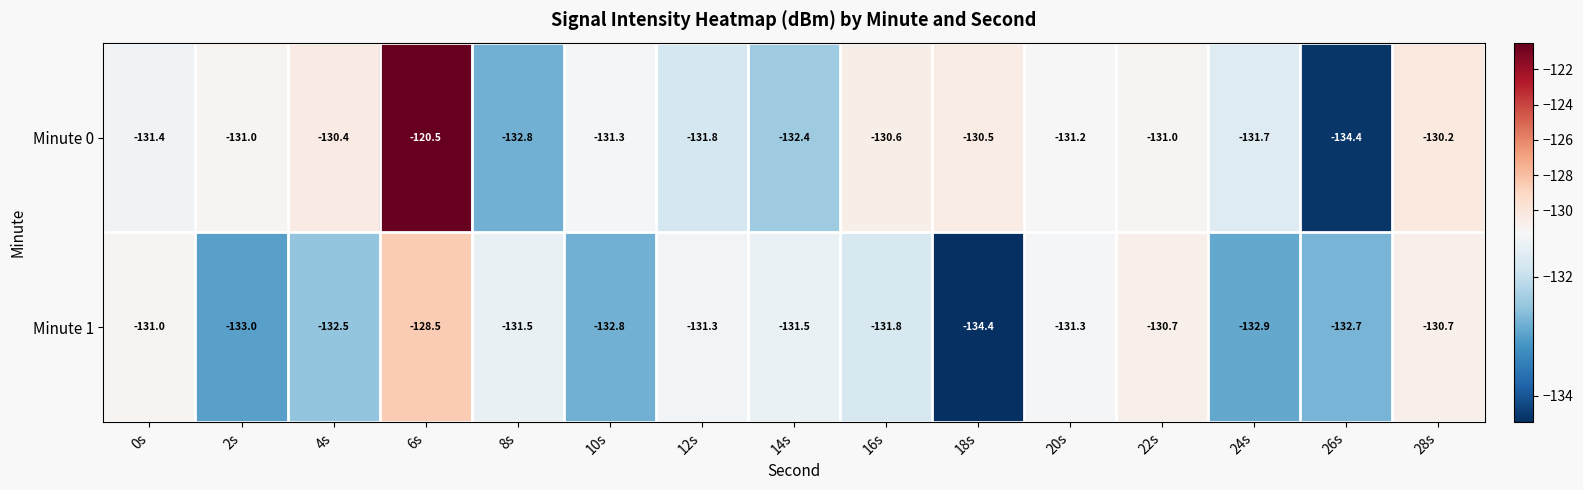

Which series has the largest range (max minus min)?

Minute 0